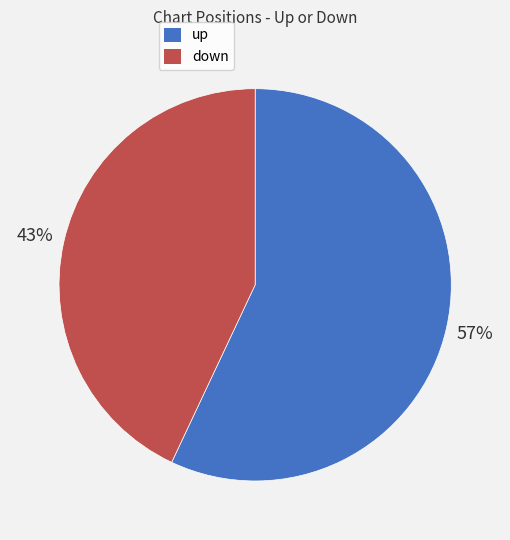

Which slice is the largest?

up